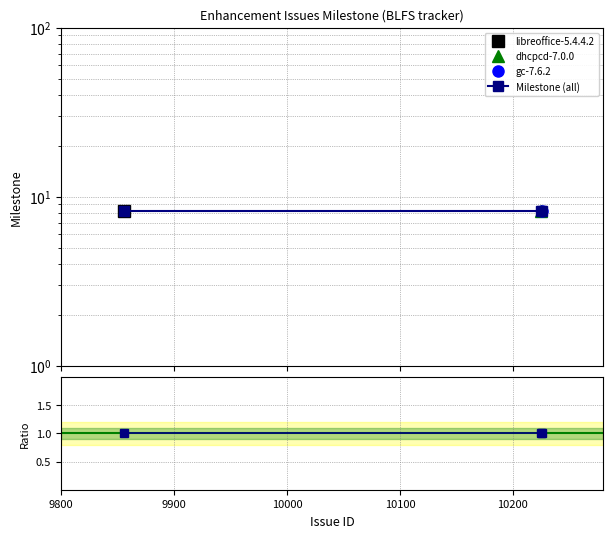

Is the value of Milestone (all) at 10000 greater than the value of Ratio to ref at 9900?

Yes